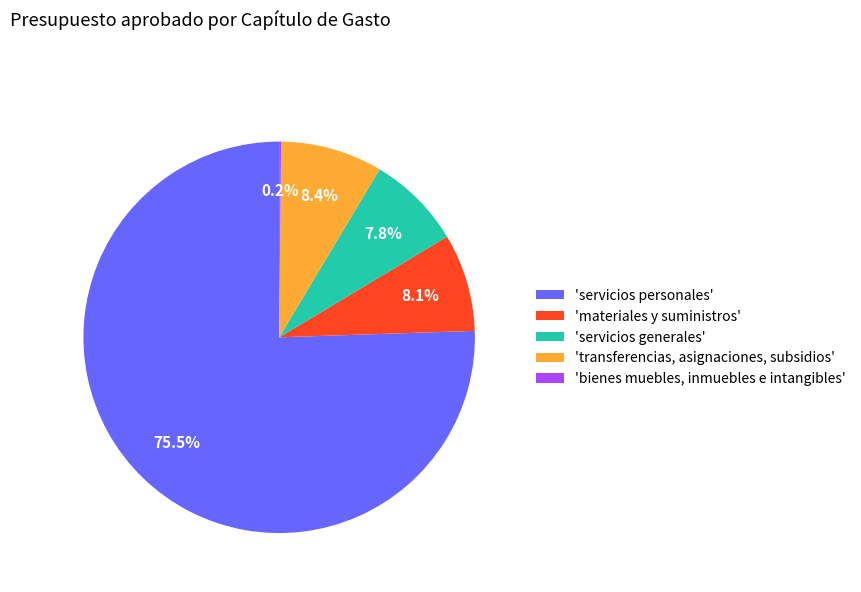

Which category has the biggest portion of the pie?

'servicios personales'